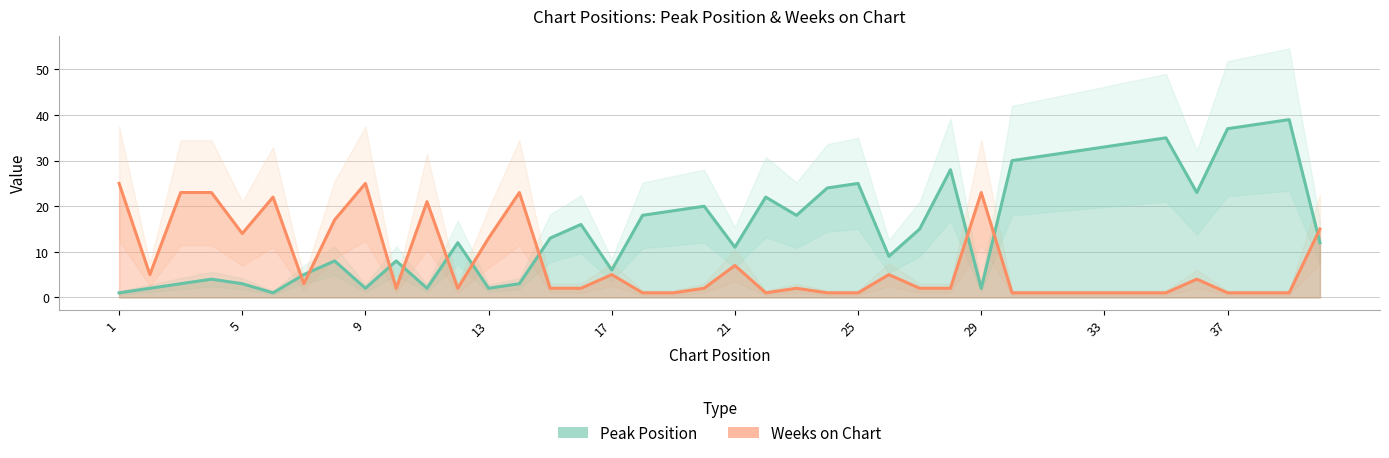

How many data points does each series have?

40